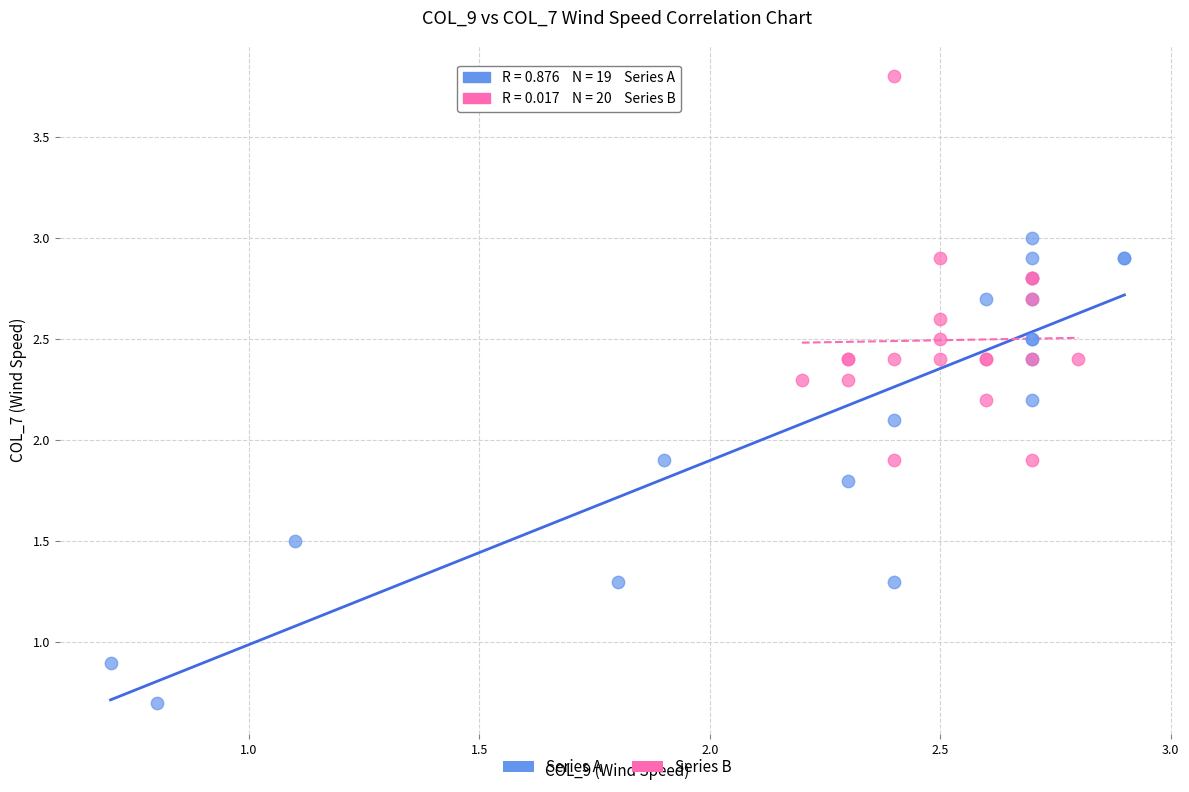

What are all the series names shown in the legend?

Series A, Series B